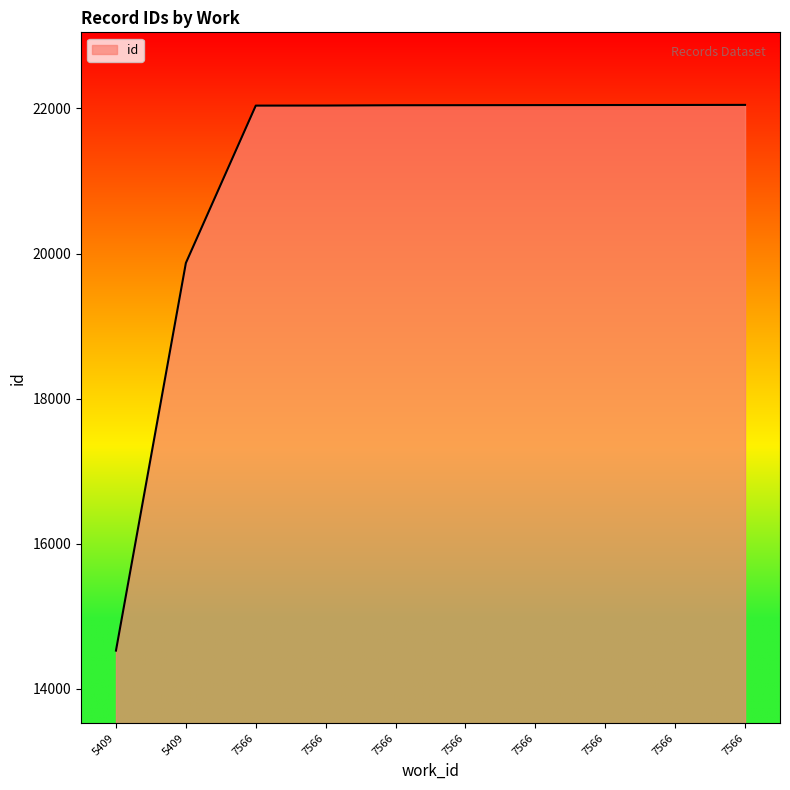

How many distinct data groups are displayed?

1